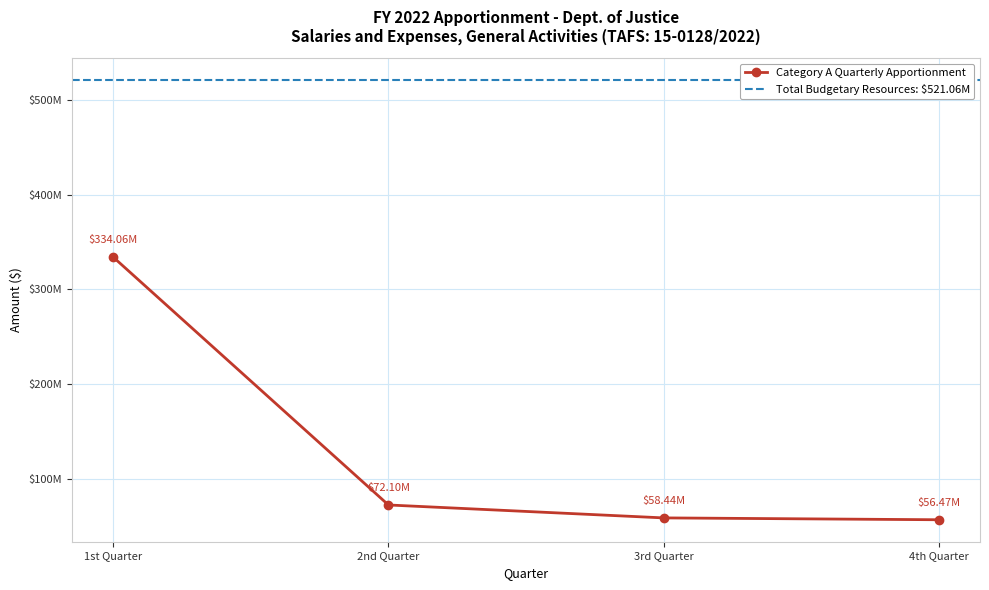

What is the average value?

130265410